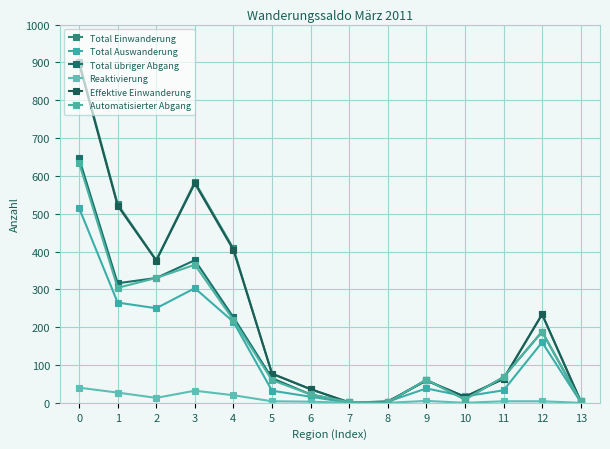

At which category does Total Auswanderung reach its first local peak?

3